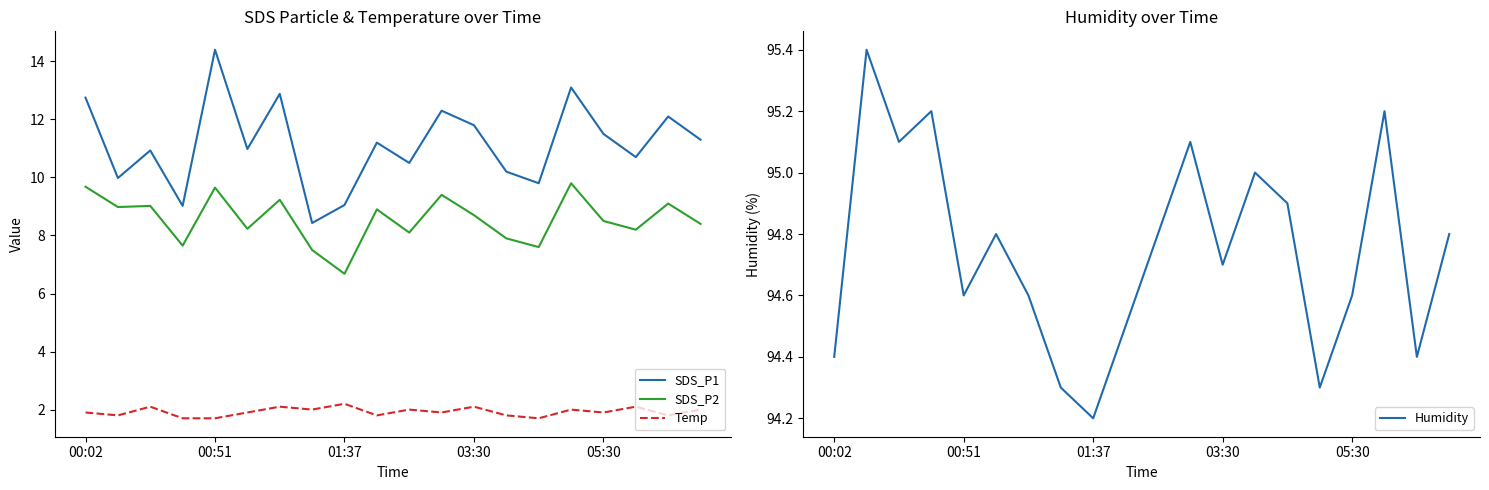

What is the highest value of the SDS_P1 series?

14.4